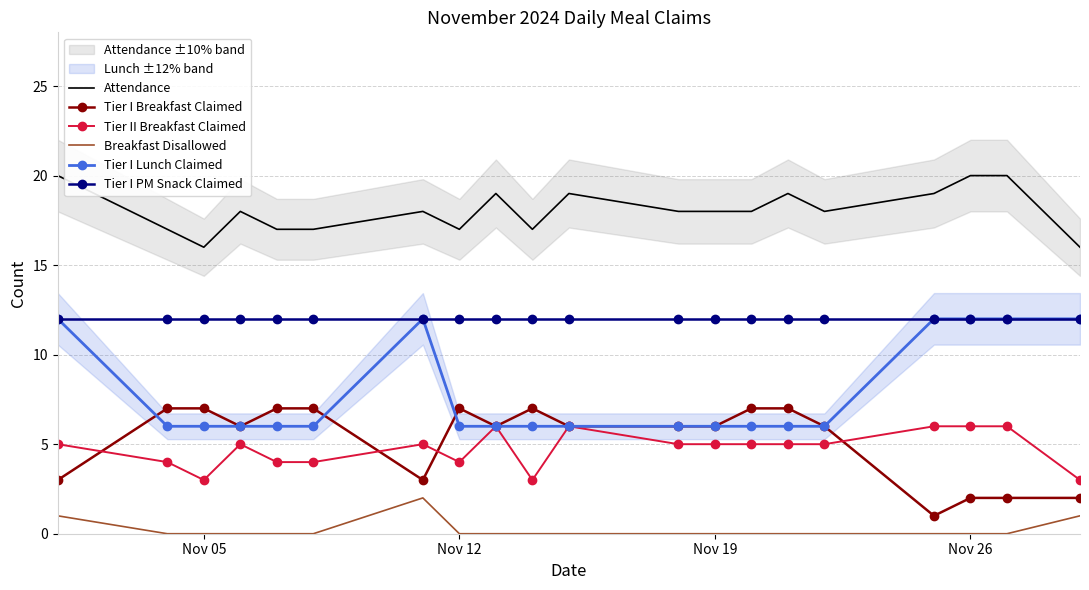

True or false: Tier I PM Snack Claimed and Tier II Breakfast Claimed cross at least once.

False